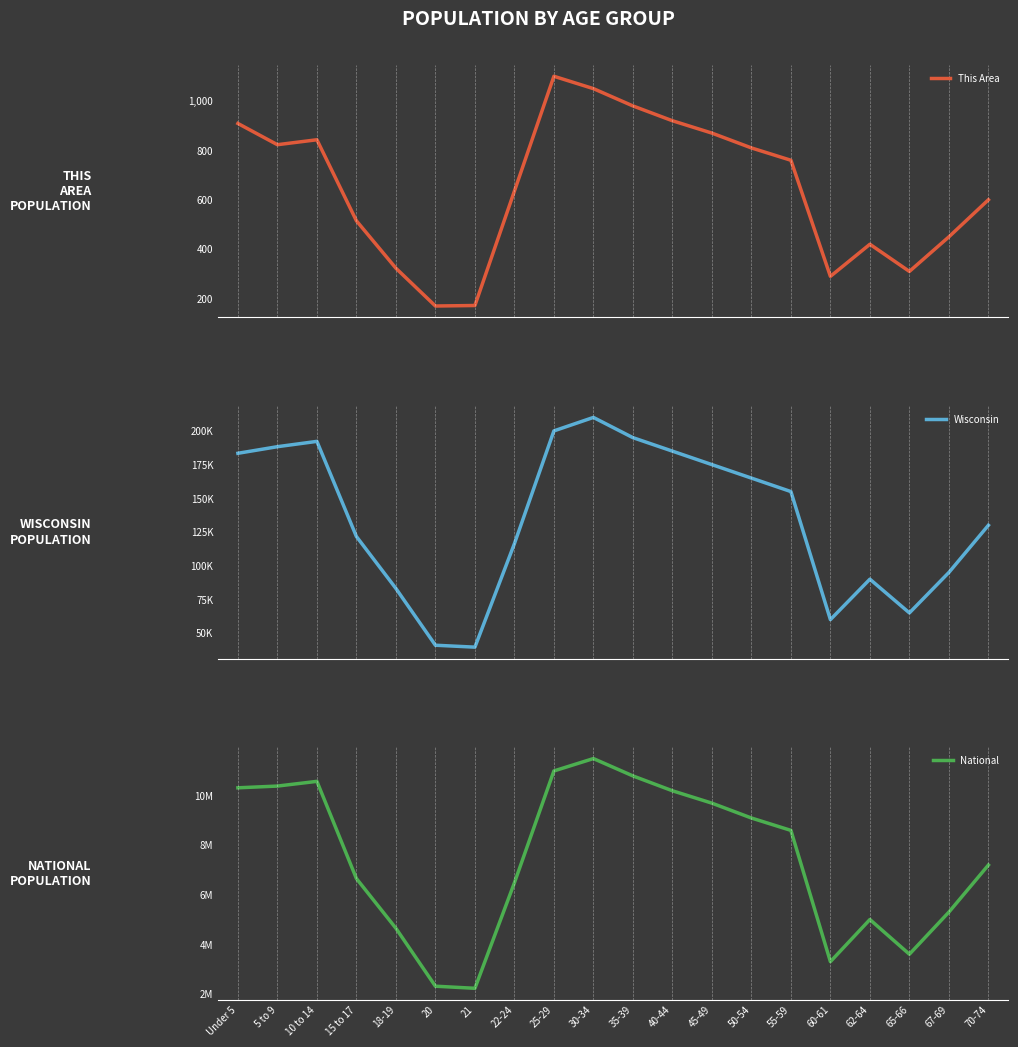

Reading left to right, what are all the values shown in this chart?

This Area: Under 5=909	5 to 9=823	10 to 14=843	15 to 17=515	18-19=323	20=170	21=172	22-24=635	25-29=1100	30-34=1050	35-39=980	40-44=920	45-49=870	50-54=810	55-59=760	60-61=290	62-64=420	65-66=310	67-69=450	70-74=600
Wisconsin: Under 5=183391	5 to 9=188286	10 to 14=192232	15 to 17=121681	18-19=83122	20=41007	21=39578	22-24=116312	25-29=200000	30-34=210000	35-39=195000	40-44=185000	45-49=175000	50-54=165000	55-59=155000	60-61=60000	62-64=90000	65-66=65000	67-69=95000	70-74=130000
National: Under 5=10319427	5 to 9=10389638	10 to 14=10579862	15 to 17=6656209	18-19=4647457	20=2308319	21=2223198	22-24=6482659	25-29=11000000	30-34=11500000	35-39=10800000	40-44=10200000	45-49=9700000	50-54=9100000	55-59=8600000	60-61=3300000	62-64=5000000	65-66=3600000	67-69=5300000	70-74=7200000